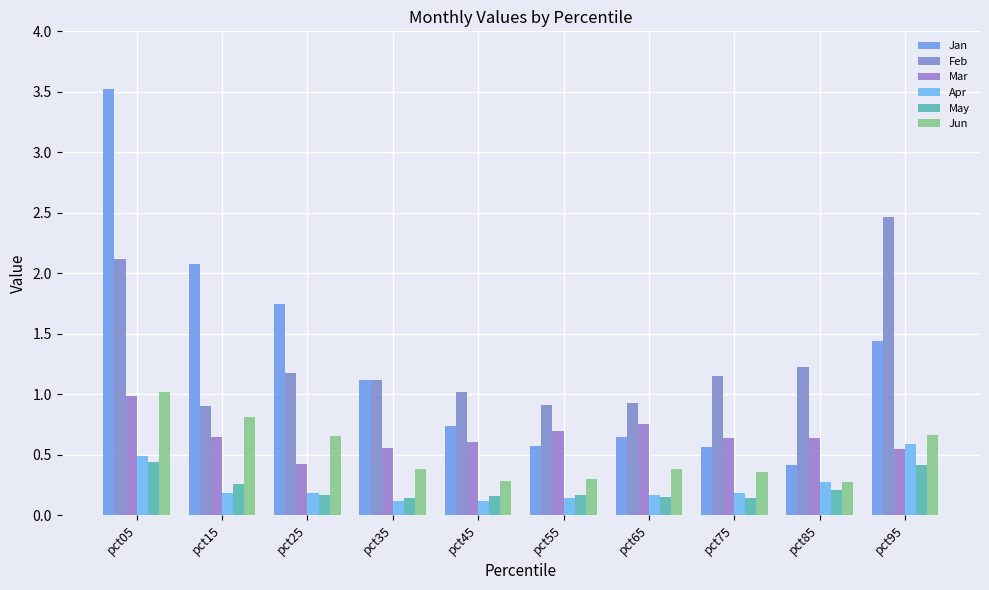

What is the difference between the Mar values at pct25 and pct85?

0.2